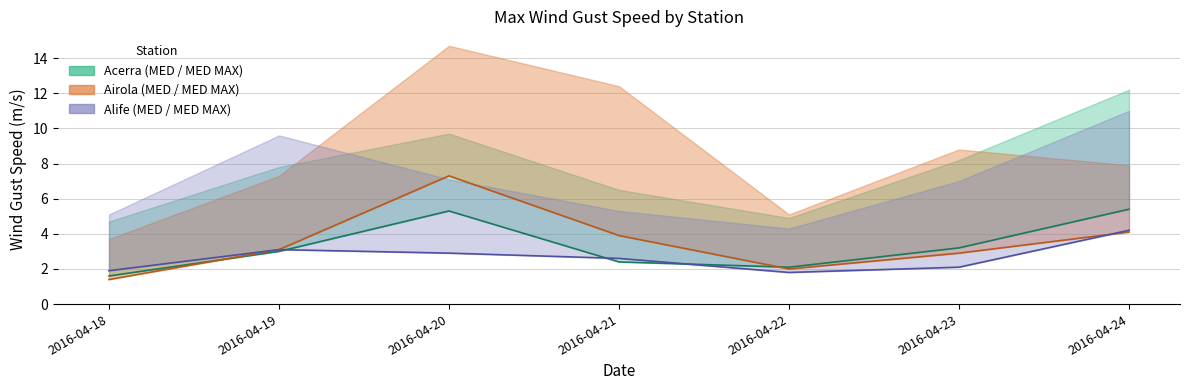

True or false: Airola MED and Acerra MED intersect in this chart.

True